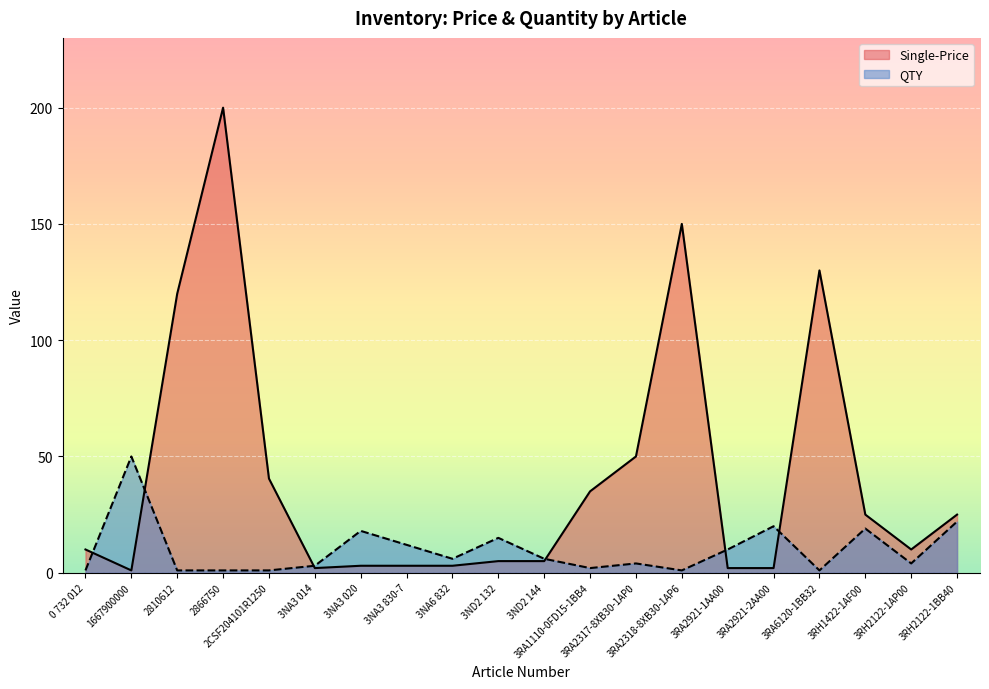

True or false: QTY and Single-Price intersect in this chart.

True